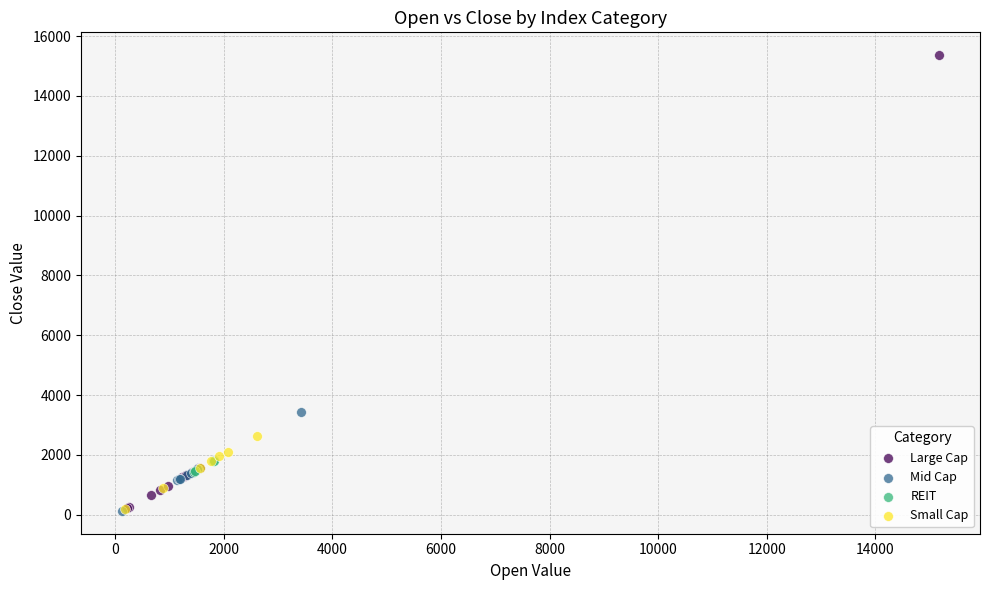

Which series contains the highest Y value?

Large Cap